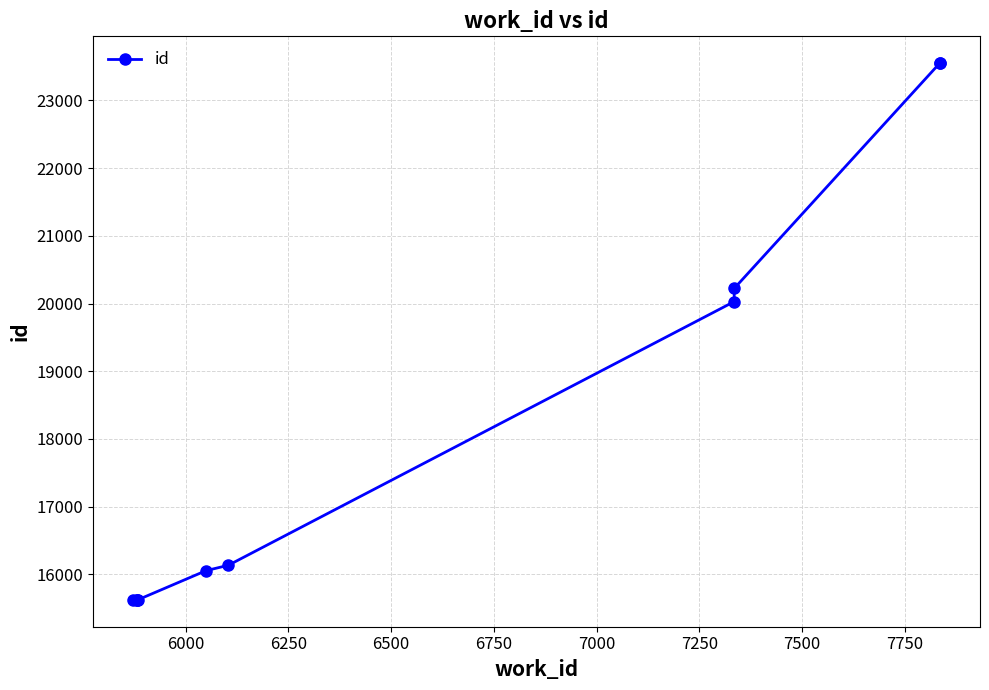

How many values exceed 16135?

4